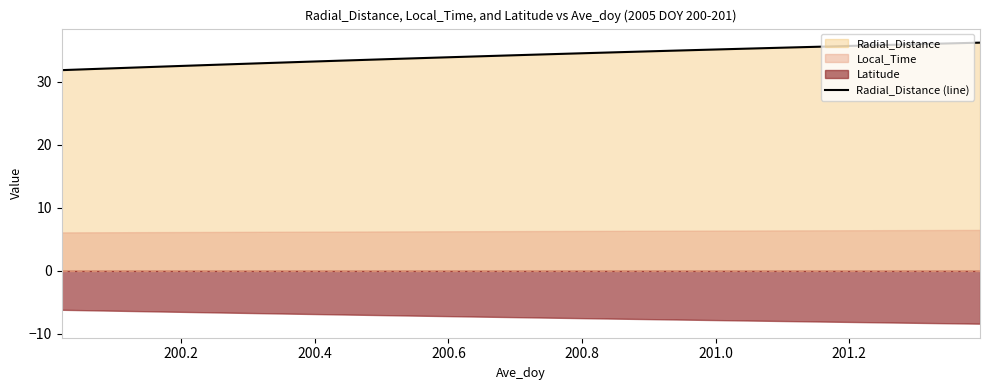

What is the minimum value for Radial_Distance (line)?

31.9